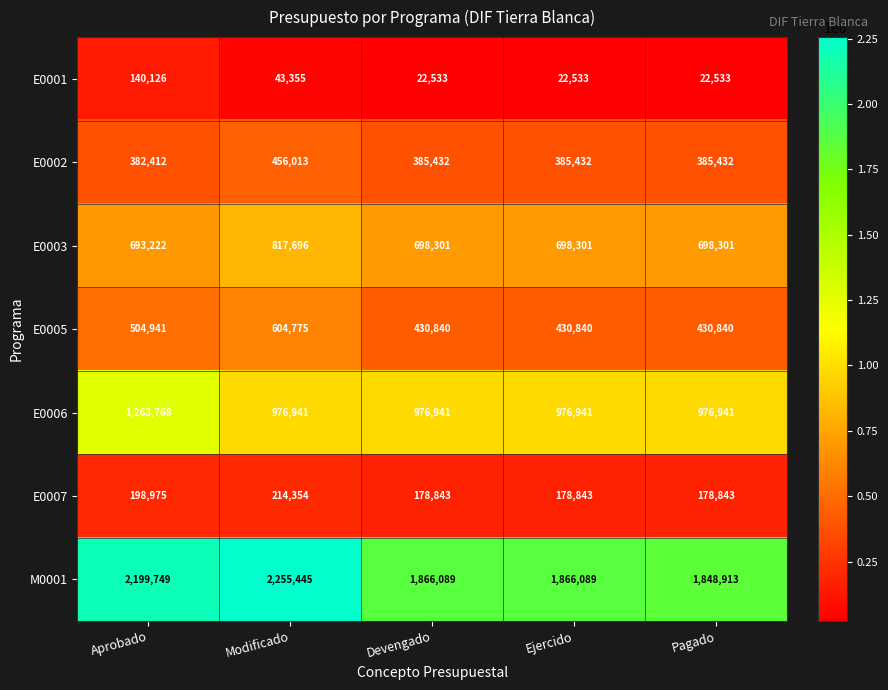

Rank the series at Aprobado from lowest to highest value.

E0001, E0007, E0002, E0005, E0003, E0006, M0001